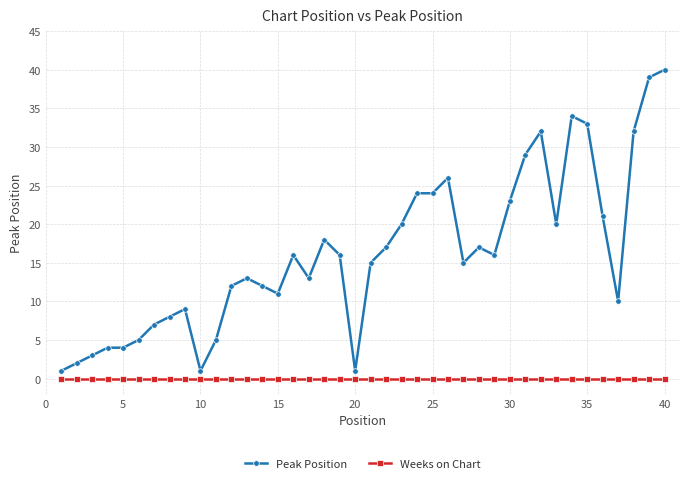

What is the difference between the second highest and second lowest values in the Peak Position series?

38